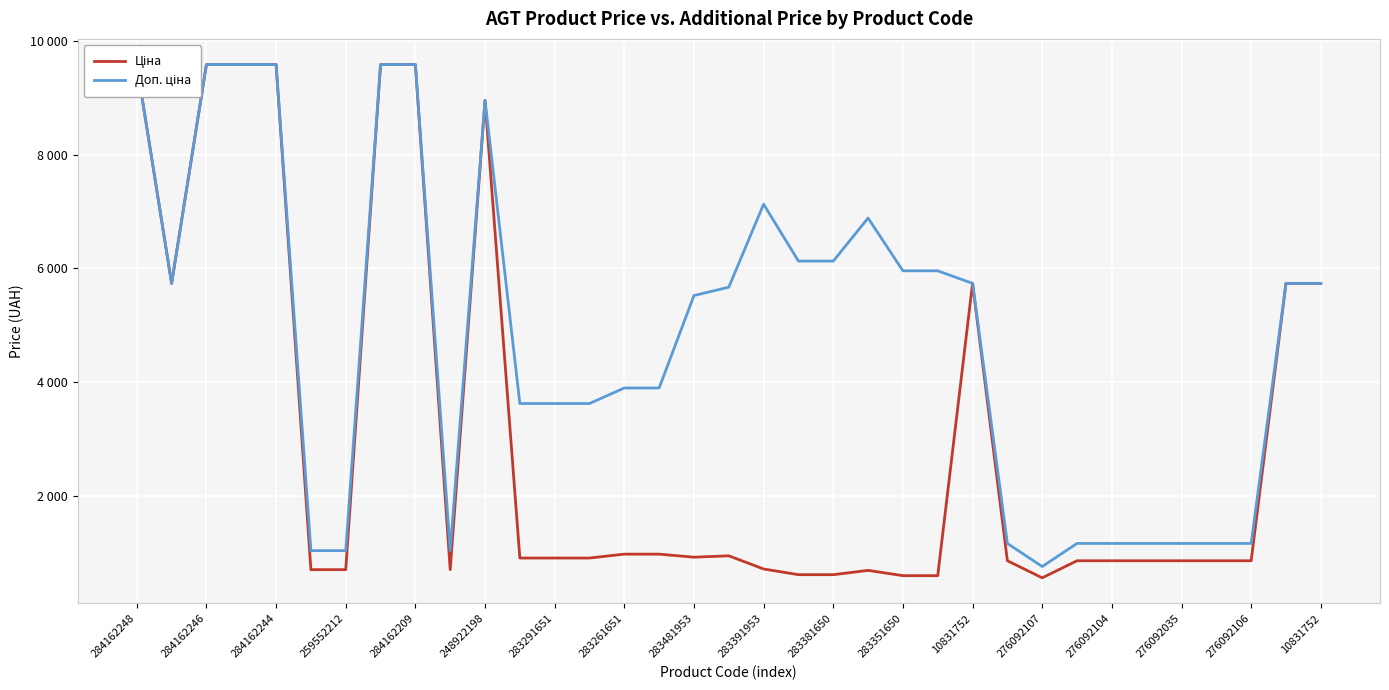

True or false: Ціна has a value of 1285.0 at 283261651.

False